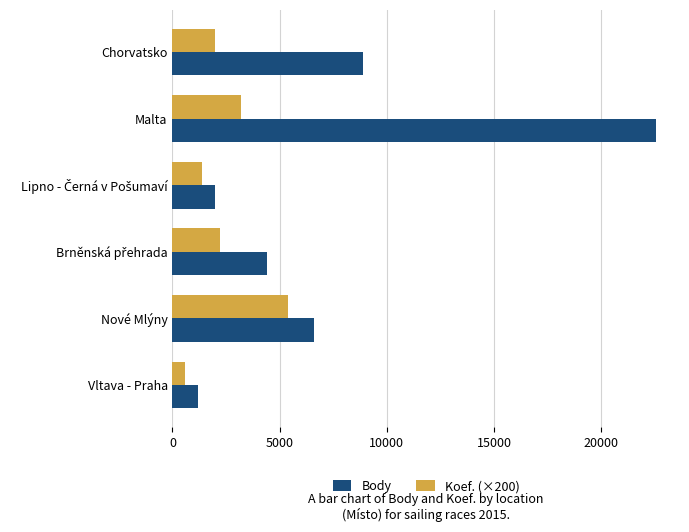

What is the maximum value for Koef. (×200)?

5400